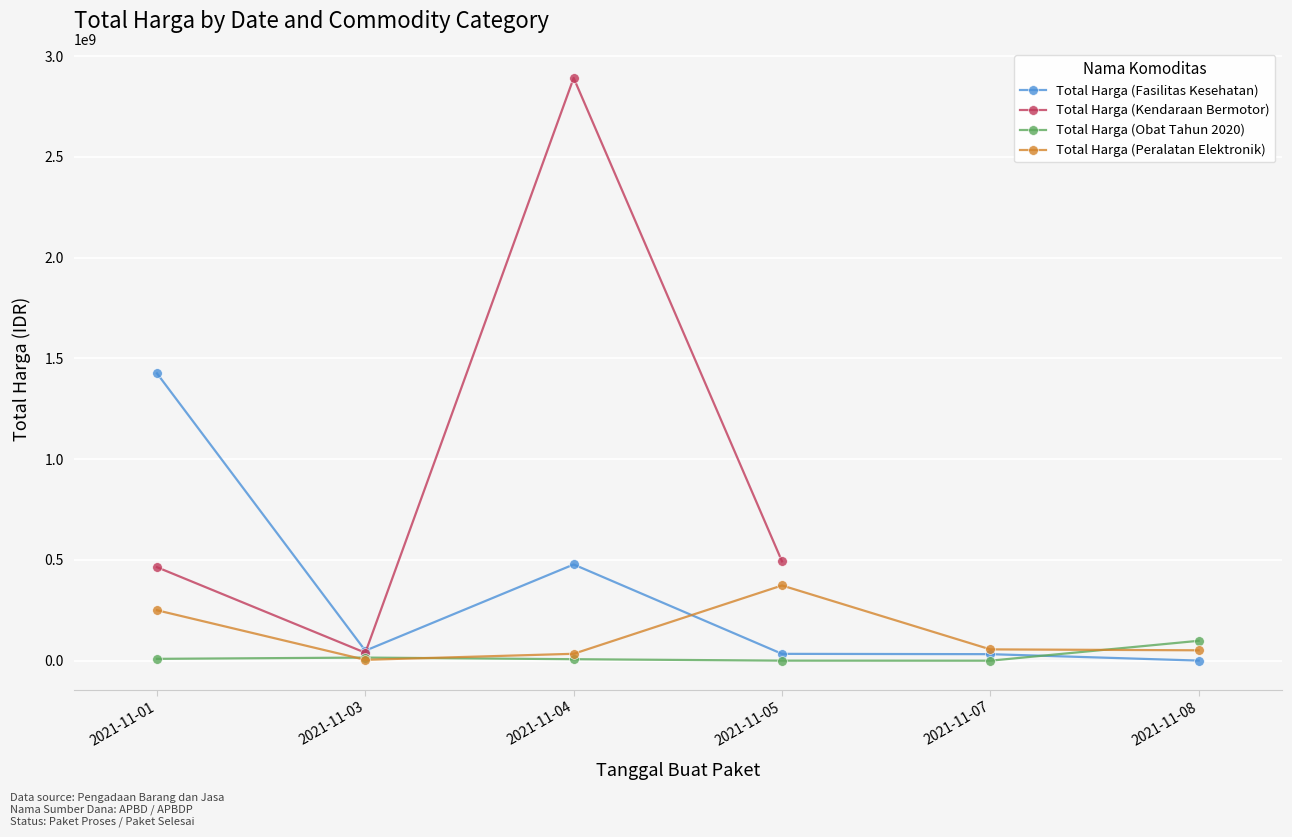

True or false: Total Harga (Peralatan Elektronik) and Total Harga (Fasilitas Kesehatan) cross at least once.

True